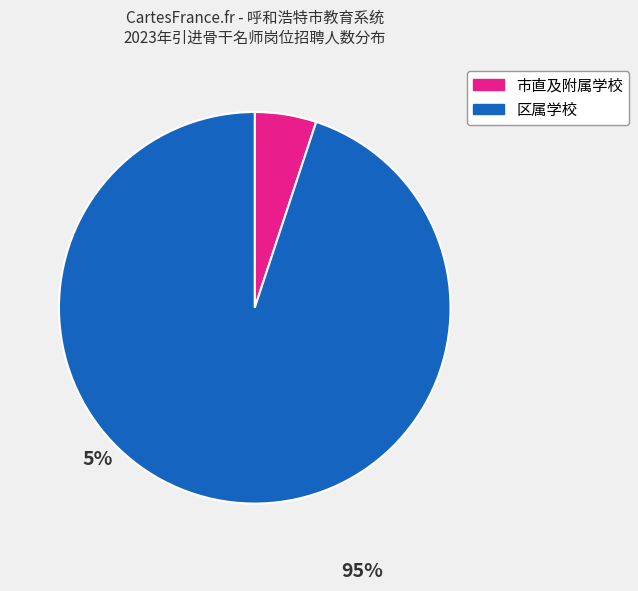

Count the number of slices in the pie.

2